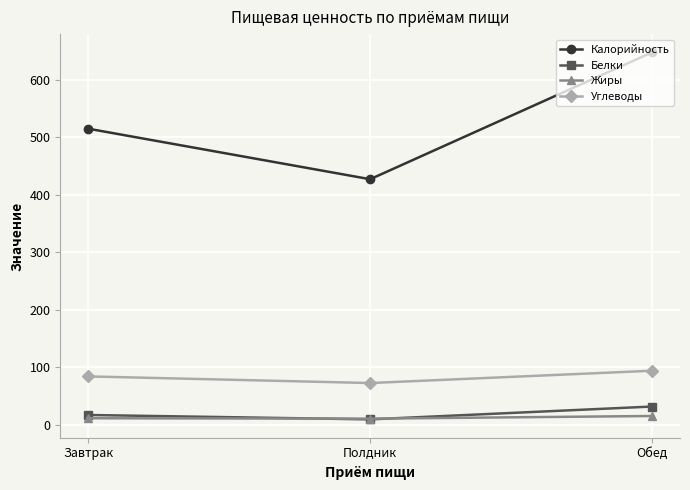

How many Жиры values are between 10 and 15?

2